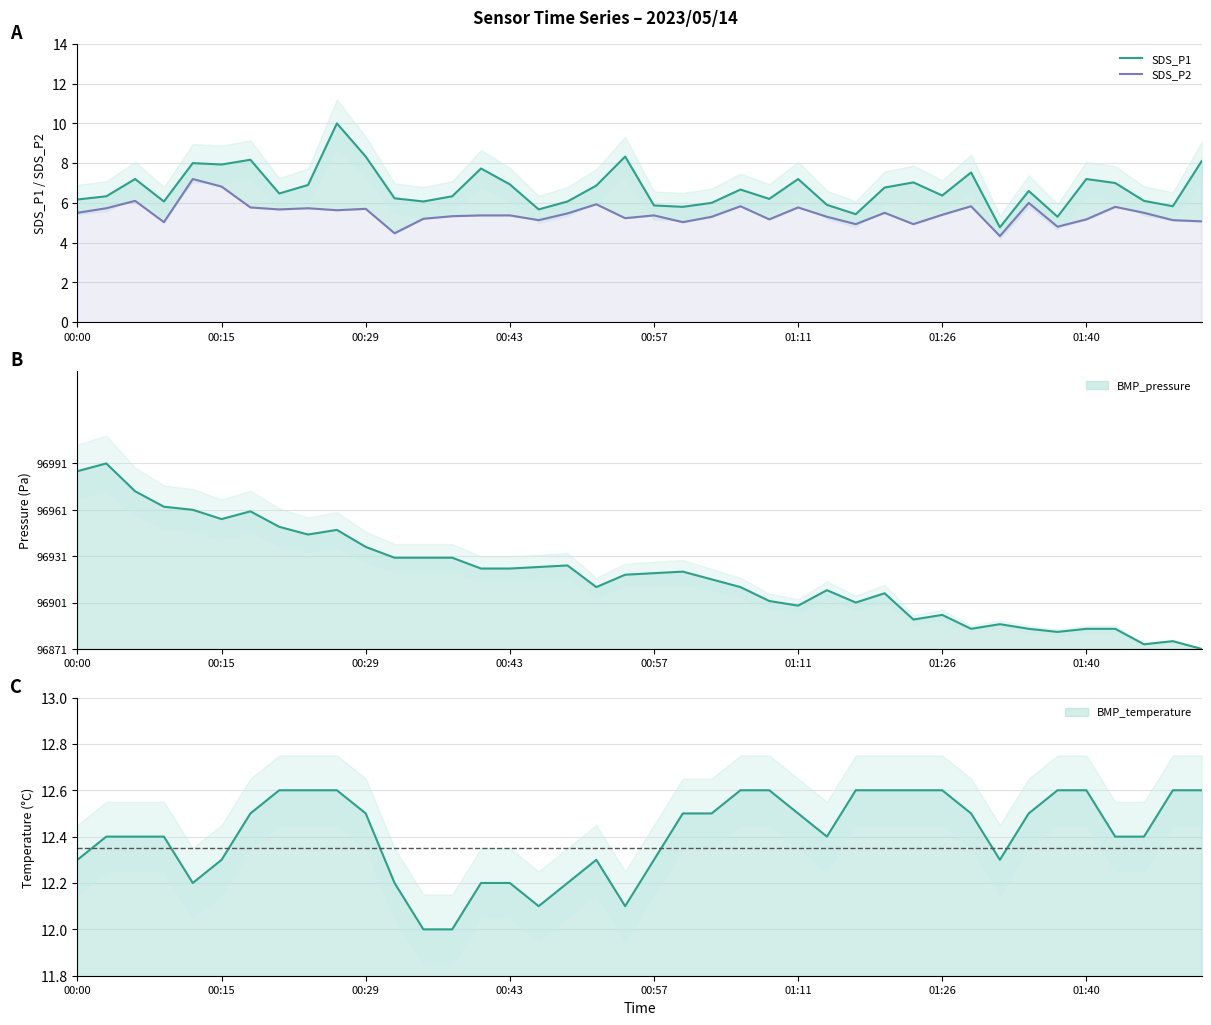

What is the maximum value for SDS_P1?

10.0